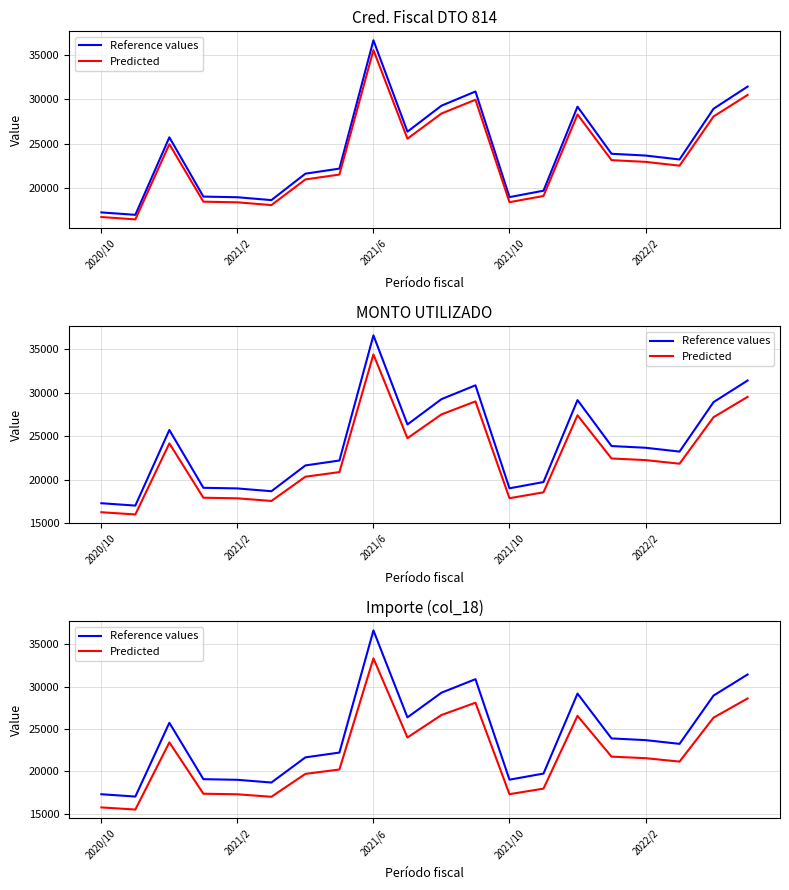

List the series in order of their overall mean, lowest first.

Predicted, Reference values